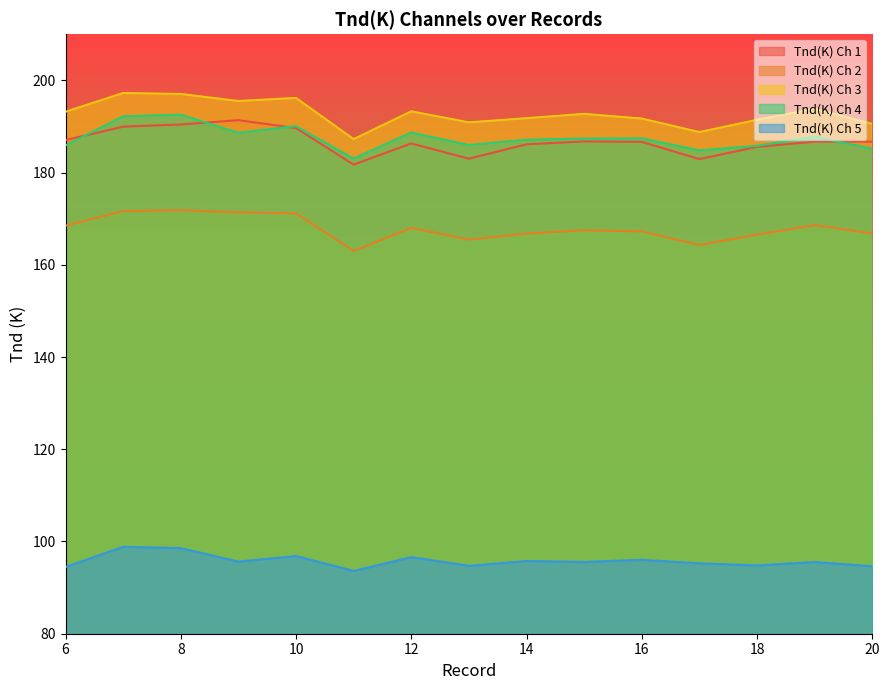

Rank the categories by Tnd(K) Ch 3 value from lowest to highest.

11, 17, 20, 13, 18, 16, 14, 15, 6, 12, 19, 9, 10, 8, 7